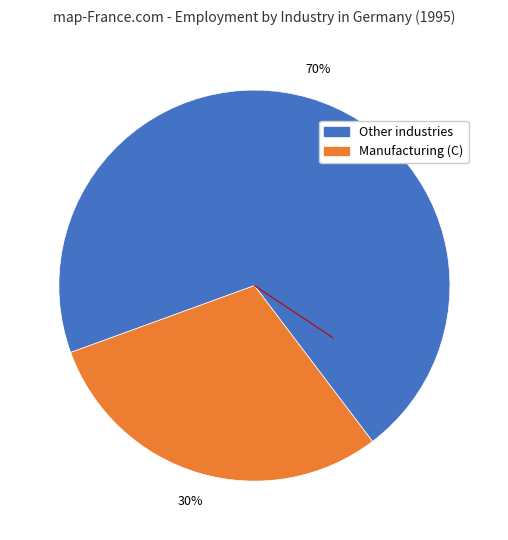

Does any single category account for the majority?

Yes